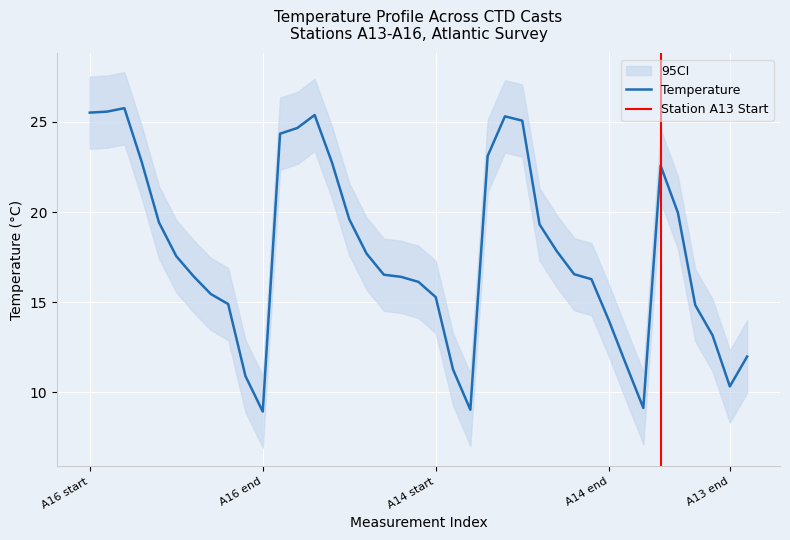

What is the label of the 29th point from the left?

A14-6